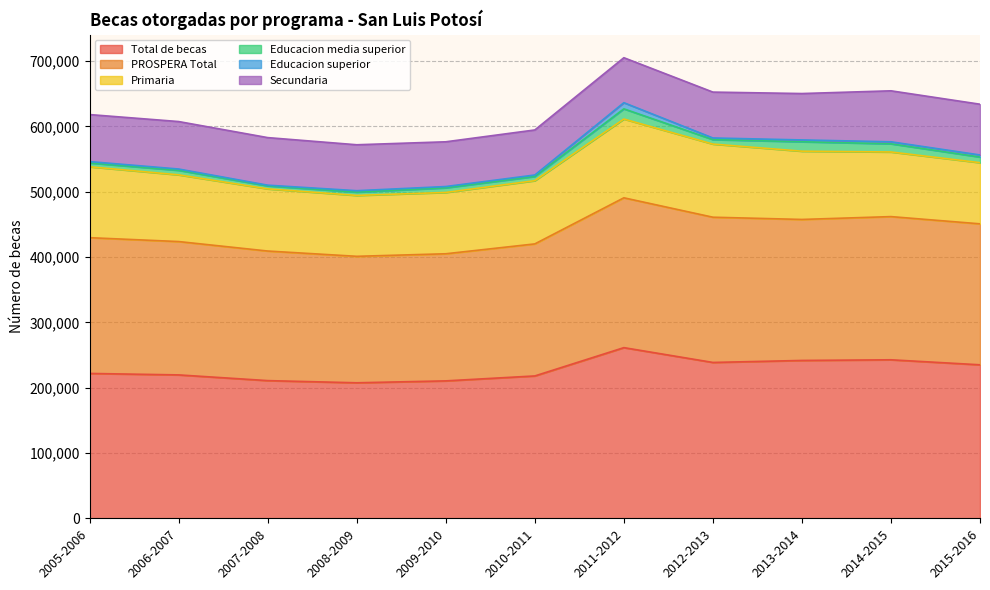

The Educacion media superior series shows 5836 at 2005-2006. True or false?

True